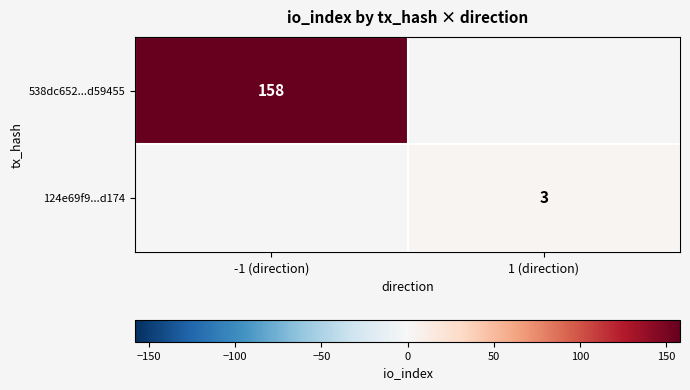

The 124e69f9...d174 series shows 2 at 1 (direction). True or false?

False